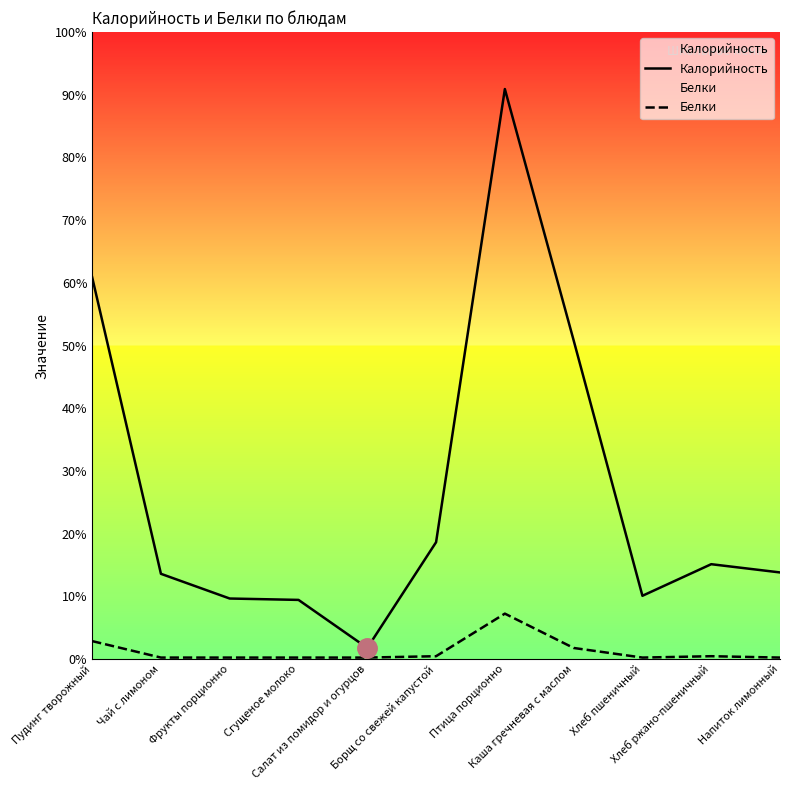

List the labels in order of Калорийность value, largest first.

Птица порционно, Пудинг творожный, Каша гречневая с маслом, Борщ со свежей капустой, Хлеб ржано-пшеничный, Напиток лимонный, Чай с лимоном, Хлеб пшеничный, Фрукты порционно, Сгущеное молоко, Салат из помидор и огурцов